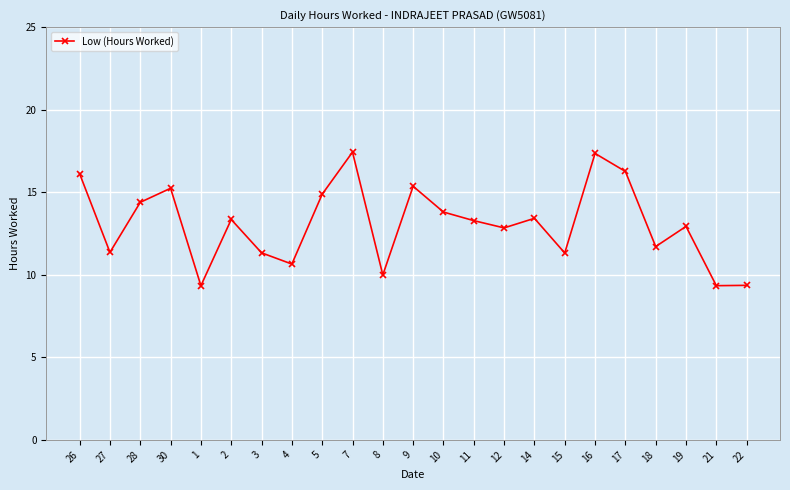

What is the change in value from 26 to 14?

-2.7